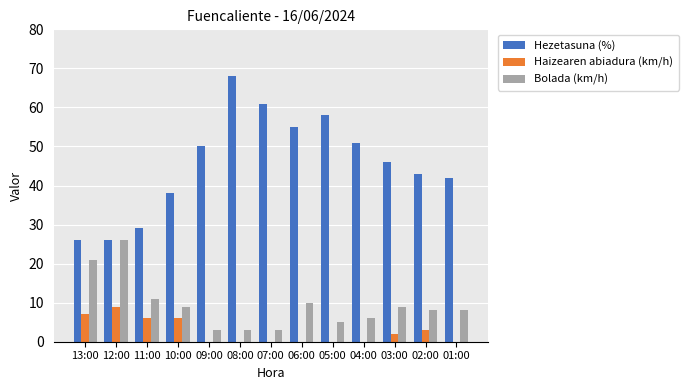

Between 11:00 and 03:00, which series saw the biggest shift?

Hezetasuna (%)